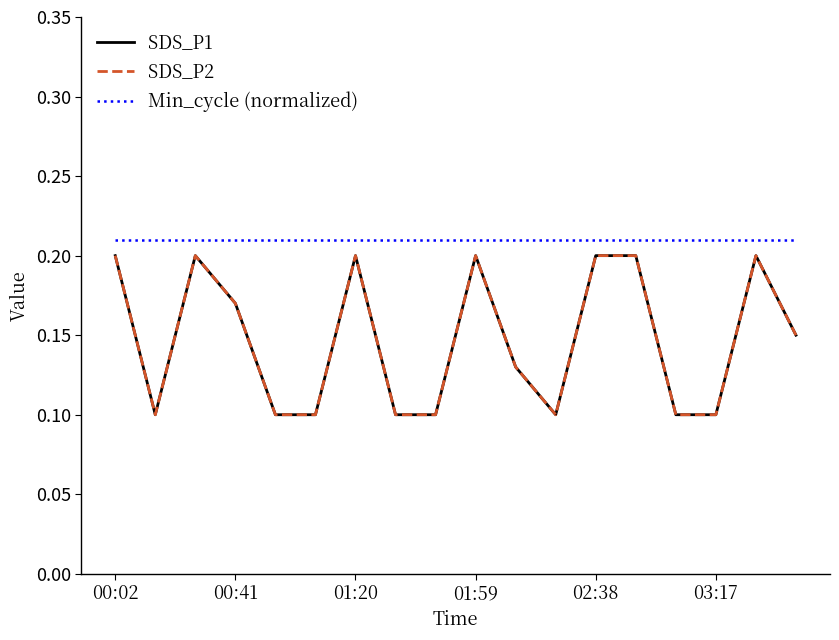

Is this an area chart (filled region under the line)?

No